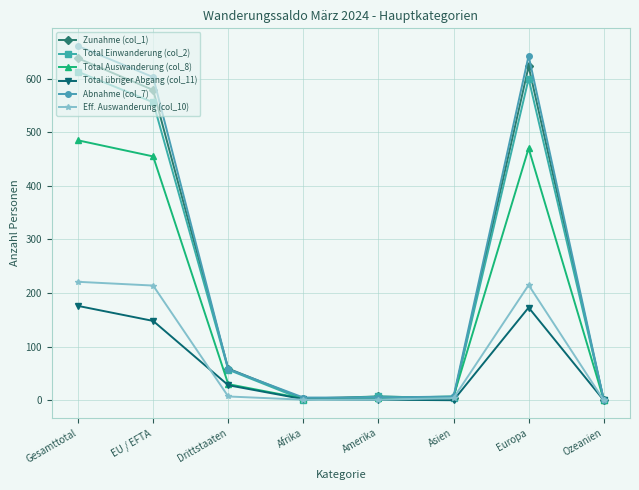

How many distinct data groups are displayed?

6